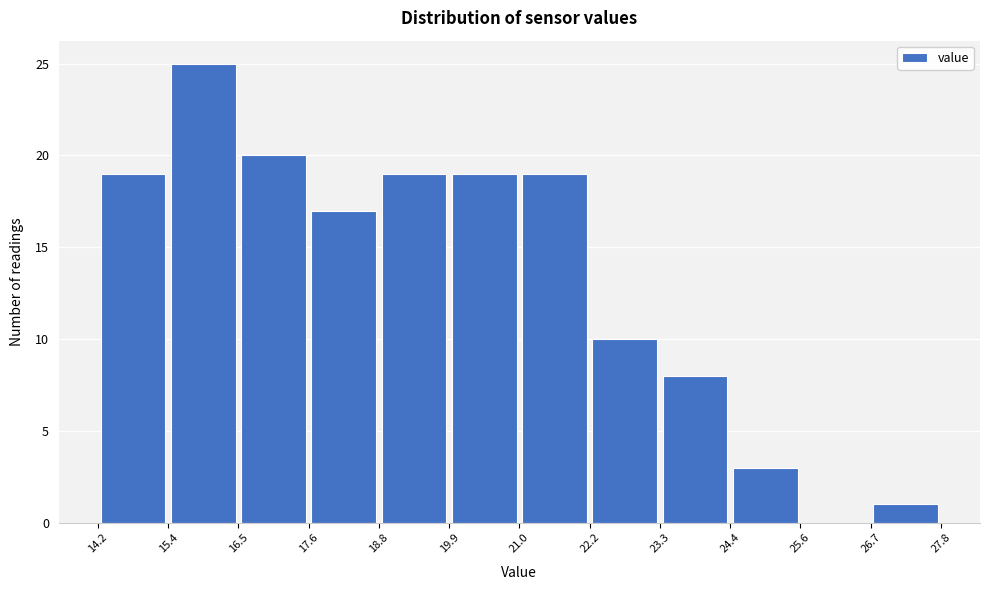

Reading left to right, list every bar in this chart as the range it spans on the x-axis followed by its height. The values are not printed on the chart, so give them approximately, as read against the axis.

14.2 to 15.4: 19
15.4 to 16.5: 25
16.5 to 17.6: 20
17.6 to 18.8: 17
18.8 to 19.9: 19
19.9 to 21.0: 19
21.0 to 22.2: 19
22.2 to 23.3: 10
23.3 to 24.4: 8
24.4 to 25.6: 3
25.6 to 26.7: 0
26.7 to 27.8: 1